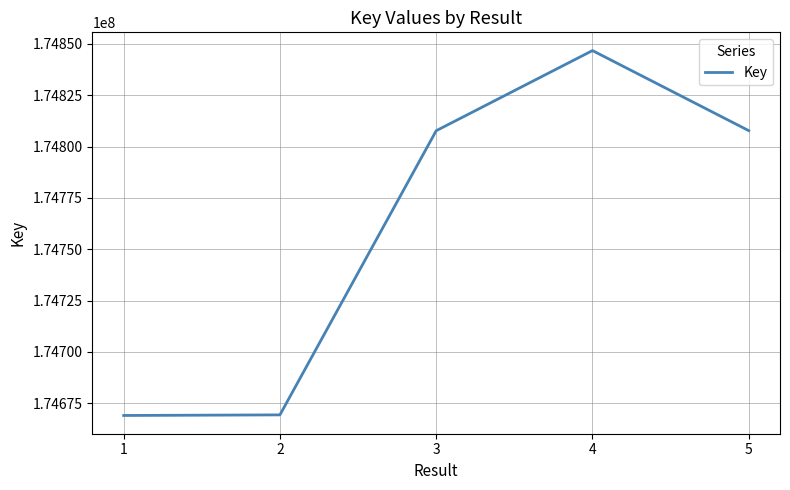

Is it true that the value at 4 is 174846748?

True